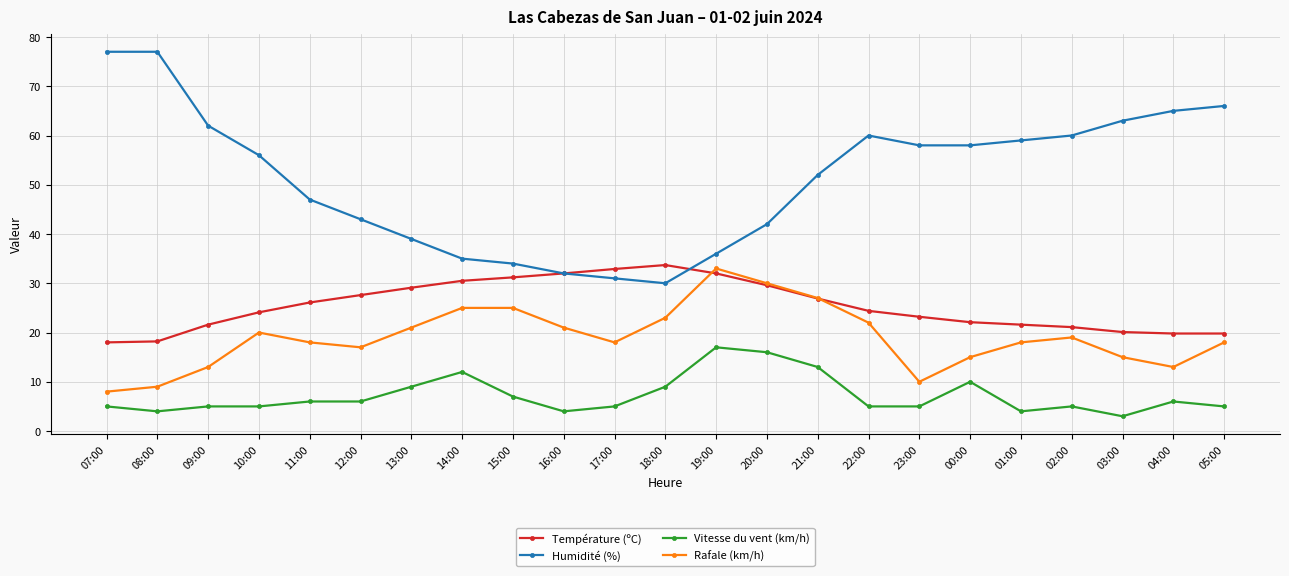

True or false: Humidité (%) has a value of 129.2 at 08:00.

False